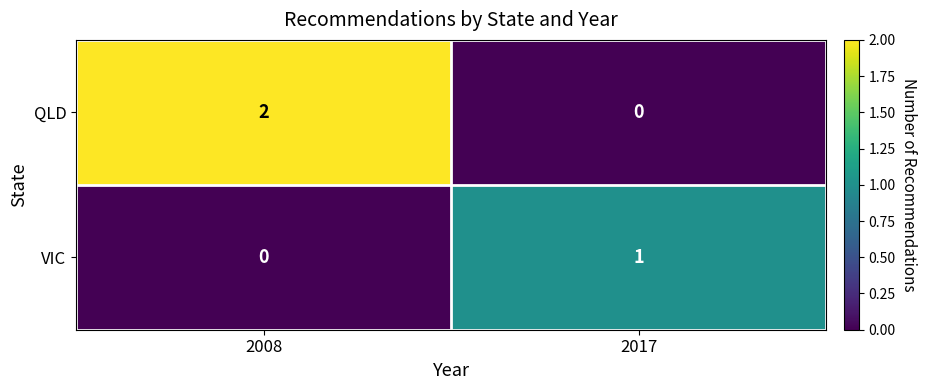

Which series has the widest spread of values?

QLD